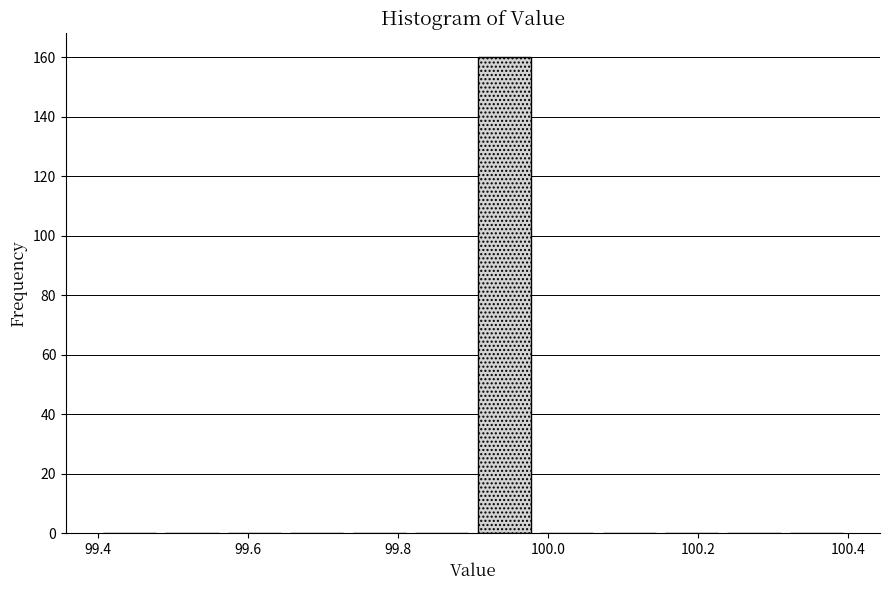

Reading left to right, list every bar in this chart as the range it spans on the x-axis followed by its height. Neither the bar edges nor the heights are printed on the chart, so give them approximately, as read against the axes.

99.40 to 99.48: 0
99.48 to 99.56: 0
99.56 to 99.66: 0
99.66 to 99.74: 0
99.74 to 99.82: 0
99.82 to 99.90: 0
99.90 to 99.98: 160
99.98 to 100.06: 0
100.06 to 100.16: 0
100.16 to 100.24: 0
100.24 to 100.32: 0
100.32 to 100.40: 0